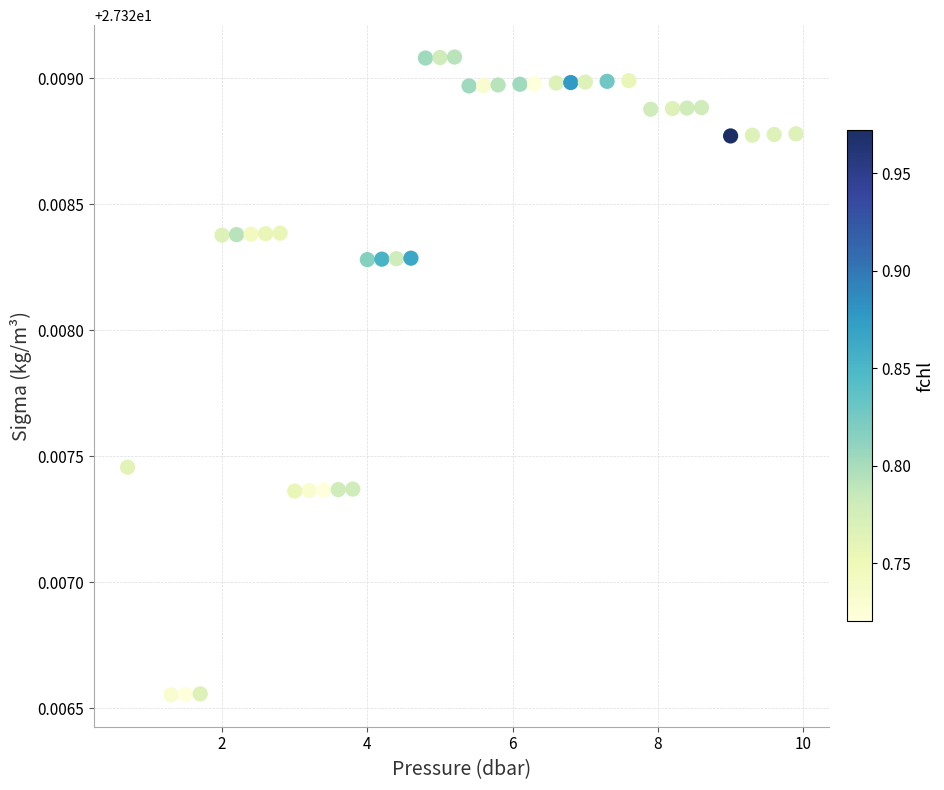

What is the range of X values (max minus min)?

9.2